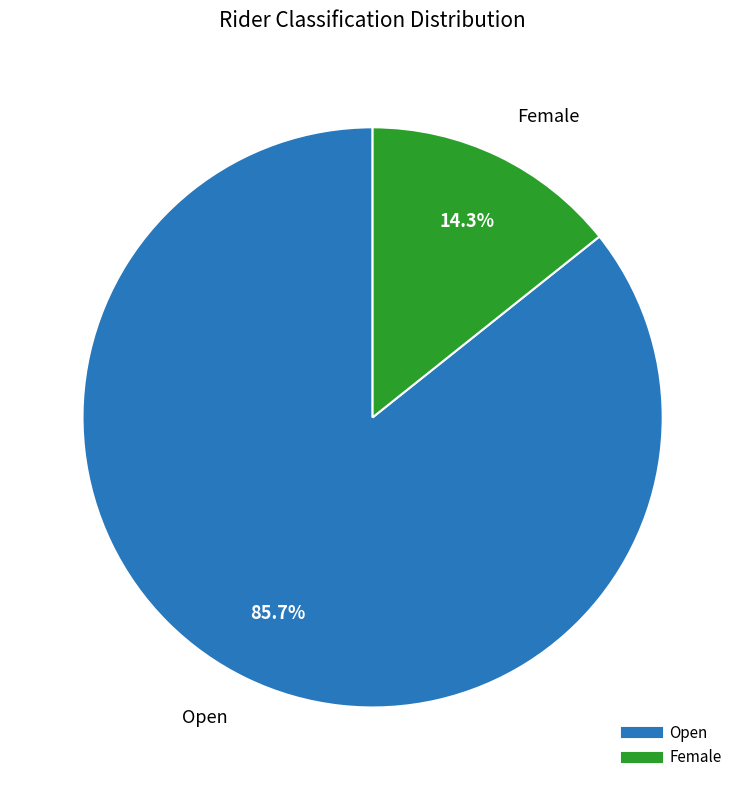

How many slices are in this pie chart?

2